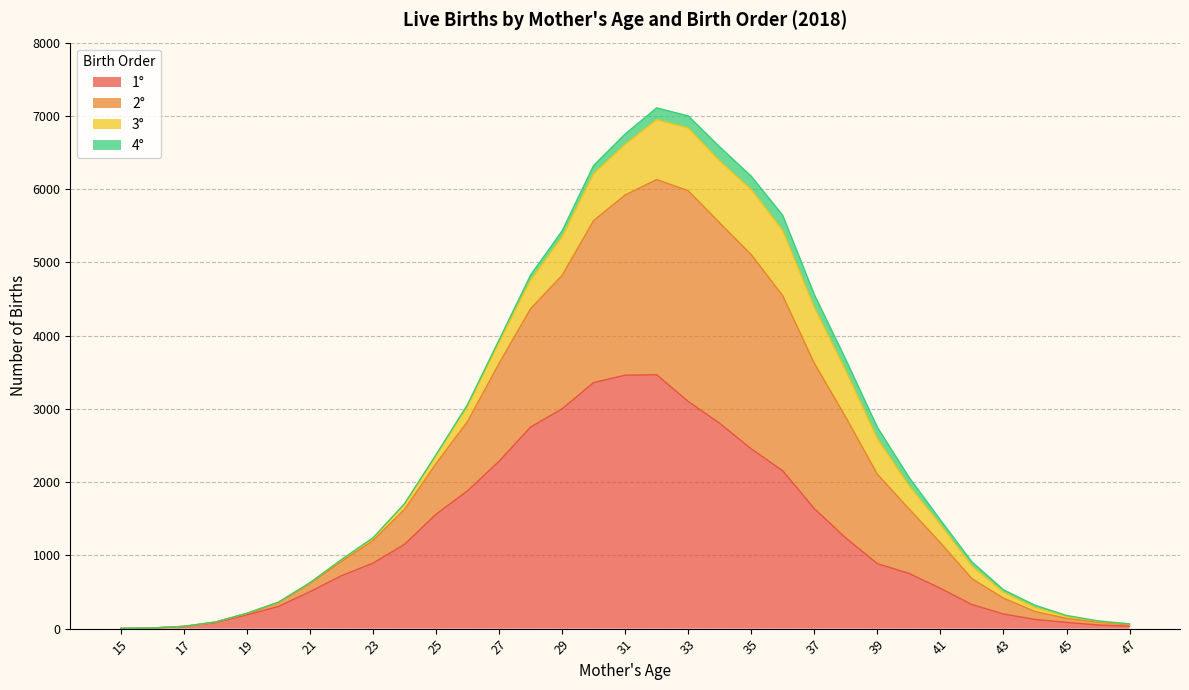

What is the difference between the highest and lowest values at 41?

935